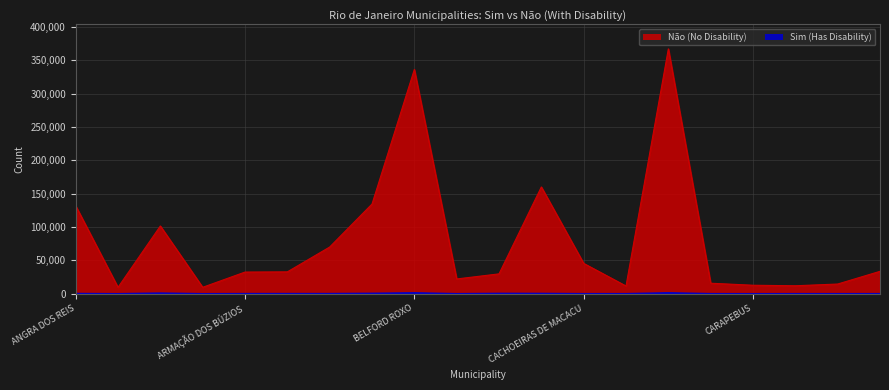

True or false: Não and Sim intersect in this chart.

False